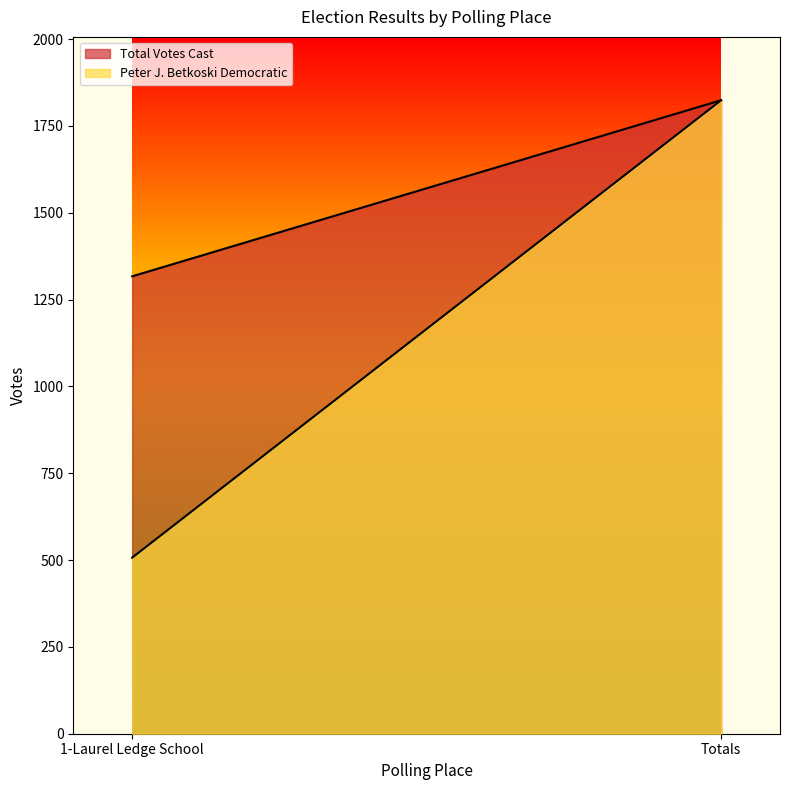

What are all the series names shown in the legend?

Total Votes Cast, Peter J. Betkoski Democratic